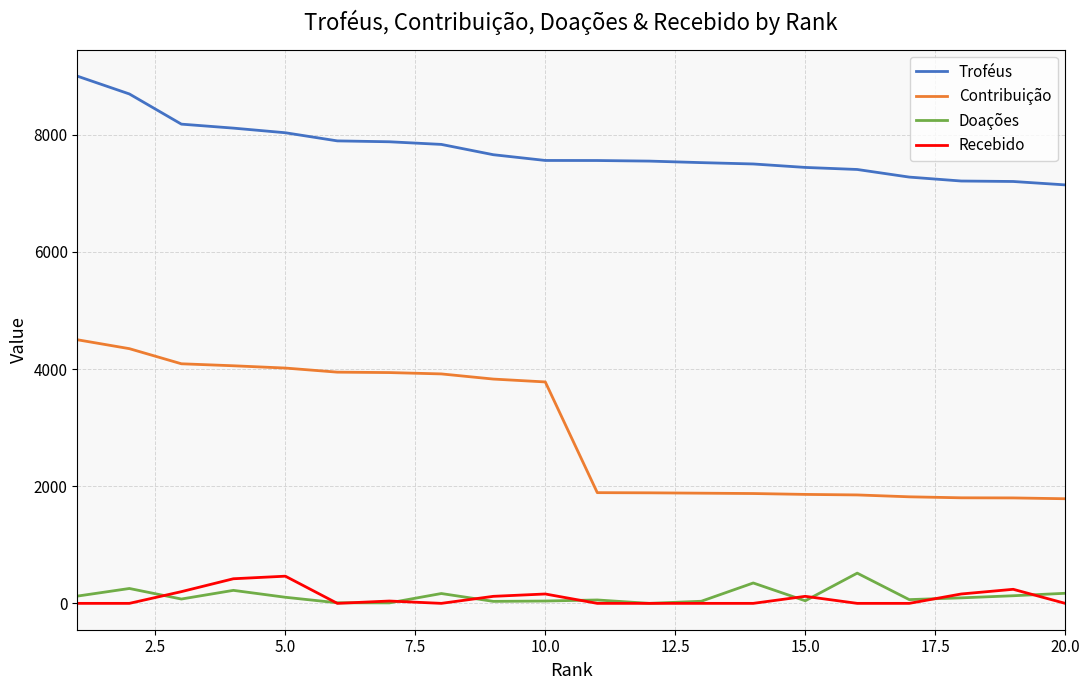

At how many categories does at least one series exceed 135?

20